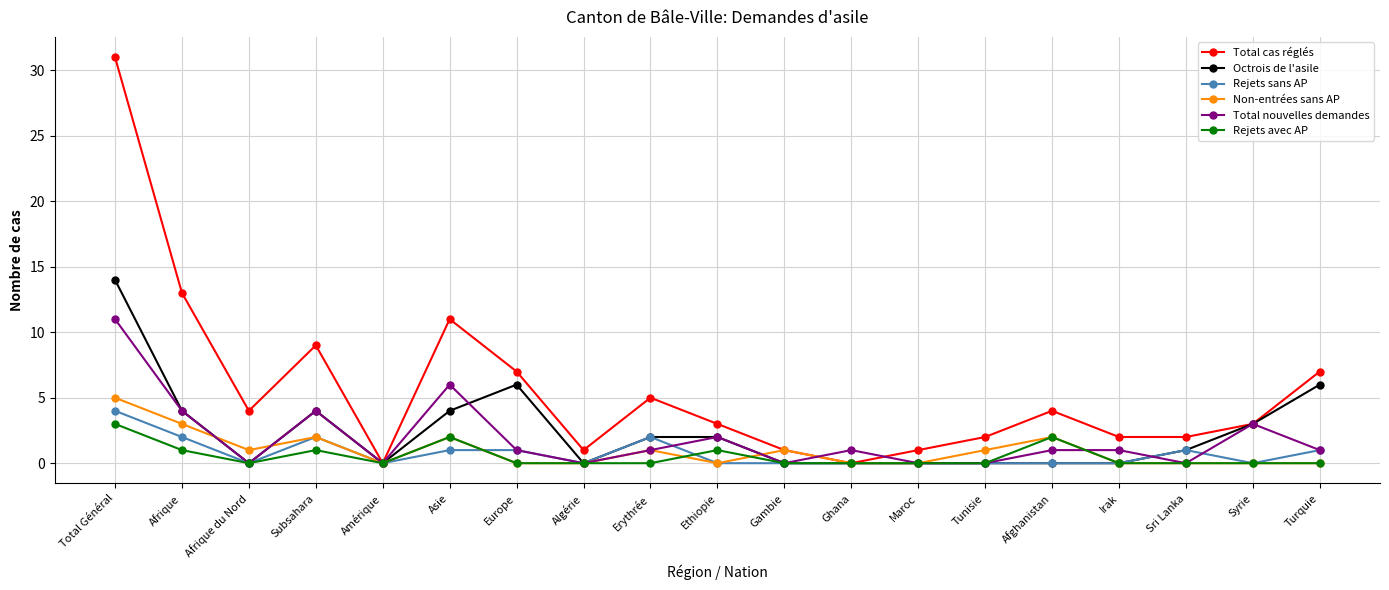

Reading right to left, what are all the values shown in this chart?

Total cas réglés: Turquie=7	Syrie=3	Sri Lanka=2	Irak=2	Afghanistan=4	Tunisie=2	Maroc=1	Ghana=0	Gambie=1	Ethiopie=3	Erythrée=5	Algérie=1	Europe=7	Asie=11	Amérique=0	Subsahara=9	Afrique du Nord=4	Afrique=13	Total Général=31
Octrois de l'asile: Turquie=6	Syrie=3	Sri Lanka=1	Irak=0	Afghanistan=0	Tunisie=0	Maroc=0	Ghana=0	Gambie=0	Ethiopie=2	Erythrée=2	Algérie=0	Europe=6	Asie=4	Amérique=0	Subsahara=4	Afrique du Nord=0	Afrique=4	Total Général=14
Rejets sans AP: Turquie=1	Syrie=0	Sri Lanka=1	Irak=0	Afghanistan=0	Tunisie=0	Maroc=0	Ghana=0	Gambie=0	Ethiopie=0	Erythrée=2	Algérie=0	Europe=1	Asie=1	Amérique=0	Subsahara=2	Afrique du Nord=0	Afrique=2	Total Général=4
Non-entrées sans AP: Turquie=0	Syrie=0	Sri Lanka=0	Irak=0	Afghanistan=2	Tunisie=1	Maroc=0	Ghana=0	Gambie=1	Ethiopie=0	Erythrée=1	Algérie=0	Europe=0	Asie=2	Amérique=0	Subsahara=2	Afrique du Nord=1	Afrique=3	Total Général=5
Total nouvelles demandes: Turquie=1	Syrie=3	Sri Lanka=0	Irak=1	Afghanistan=1	Tunisie=0	Maroc=0	Ghana=1	Gambie=0	Ethiopie=2	Erythrée=1	Algérie=0	Europe=1	Asie=6	Amérique=0	Subsahara=4	Afrique du Nord=0	Afrique=4	Total Général=11
Rejets avec AP: Turquie=0	Syrie=0	Sri Lanka=0	Irak=0	Afghanistan=2	Tunisie=0	Maroc=0	Ghana=0	Gambie=0	Ethiopie=1	Erythrée=0	Algérie=0	Europe=0	Asie=2	Amérique=0	Subsahara=1	Afrique du Nord=0	Afrique=1	Total Général=3